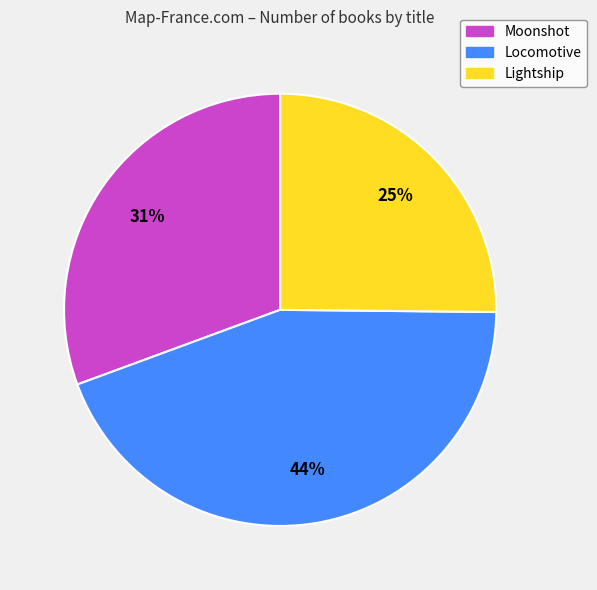

What percentage is the Moonshot slice, to the nearest percent?

31%